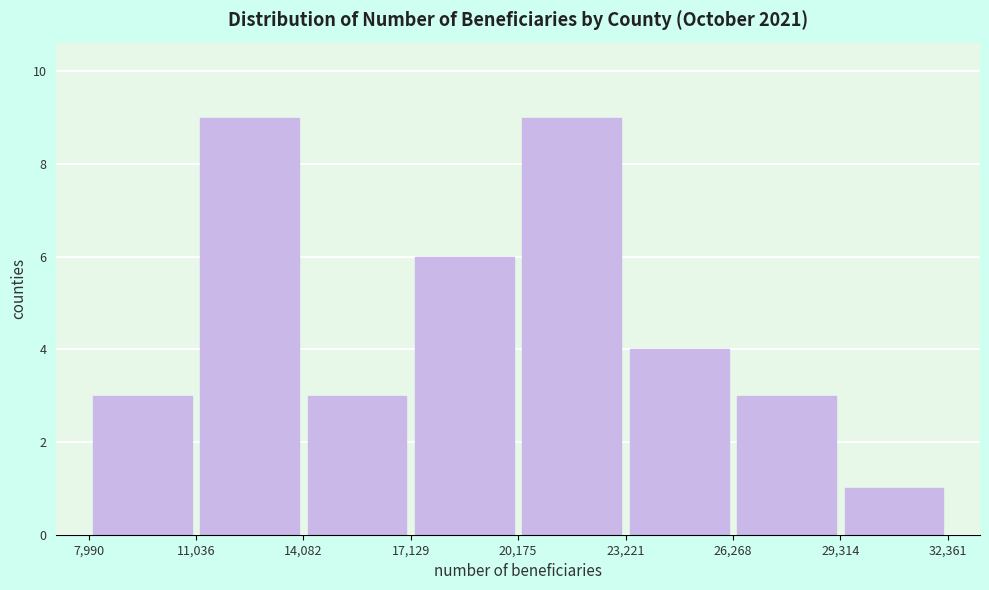

How tall is the bar that spans 7,990 to 11,036 on the x-axis? The values are not printed on the chart, so give them approximately, as read against the axis.

3